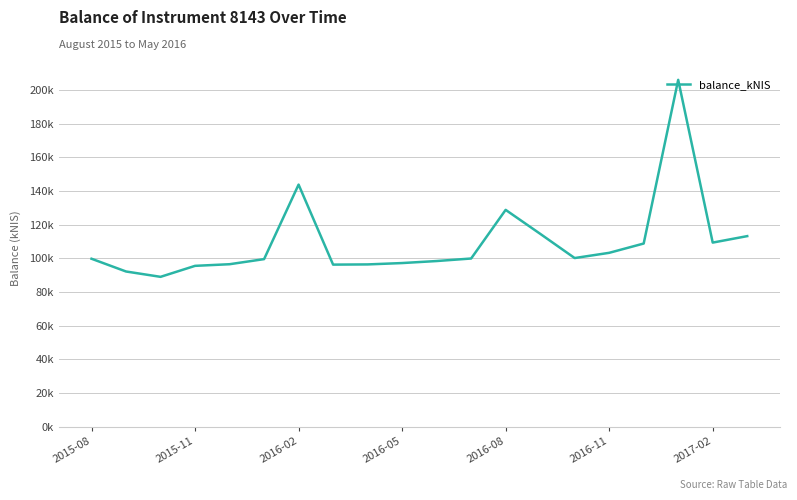

Does the chart display data point markers on the line(s)?

No